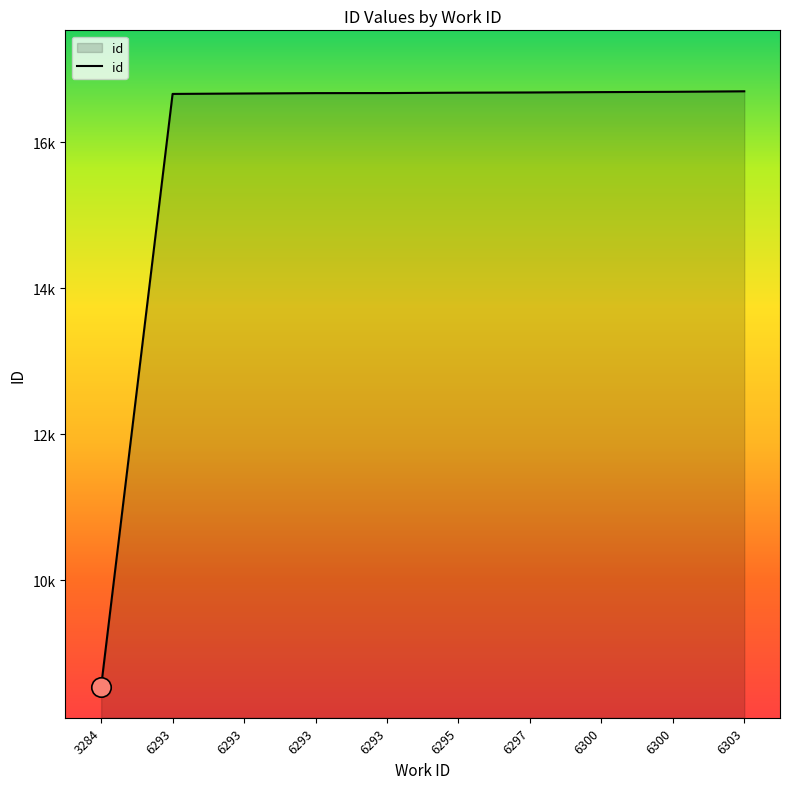

What is the sum of the values at 6303 and 6300?

33383